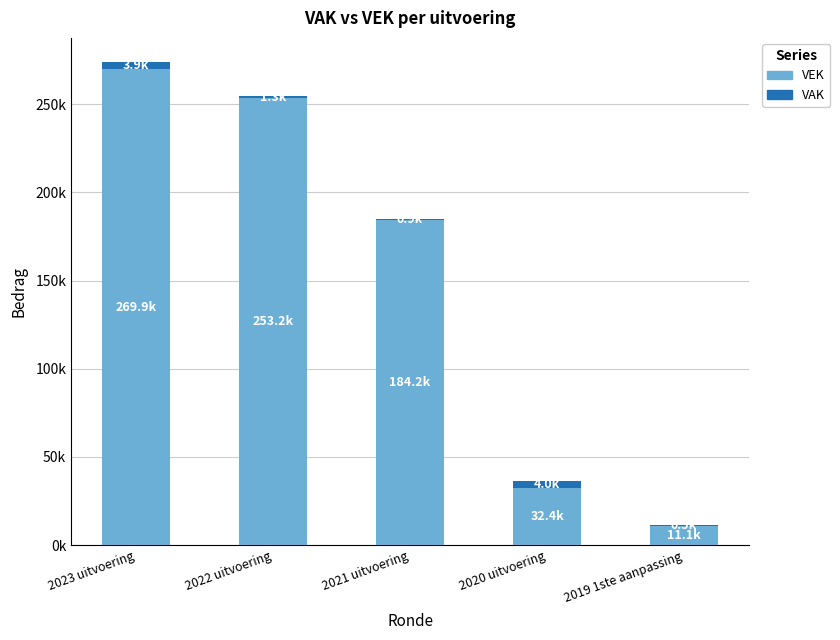

What are all the series names shown in the legend?

VEK, VAK